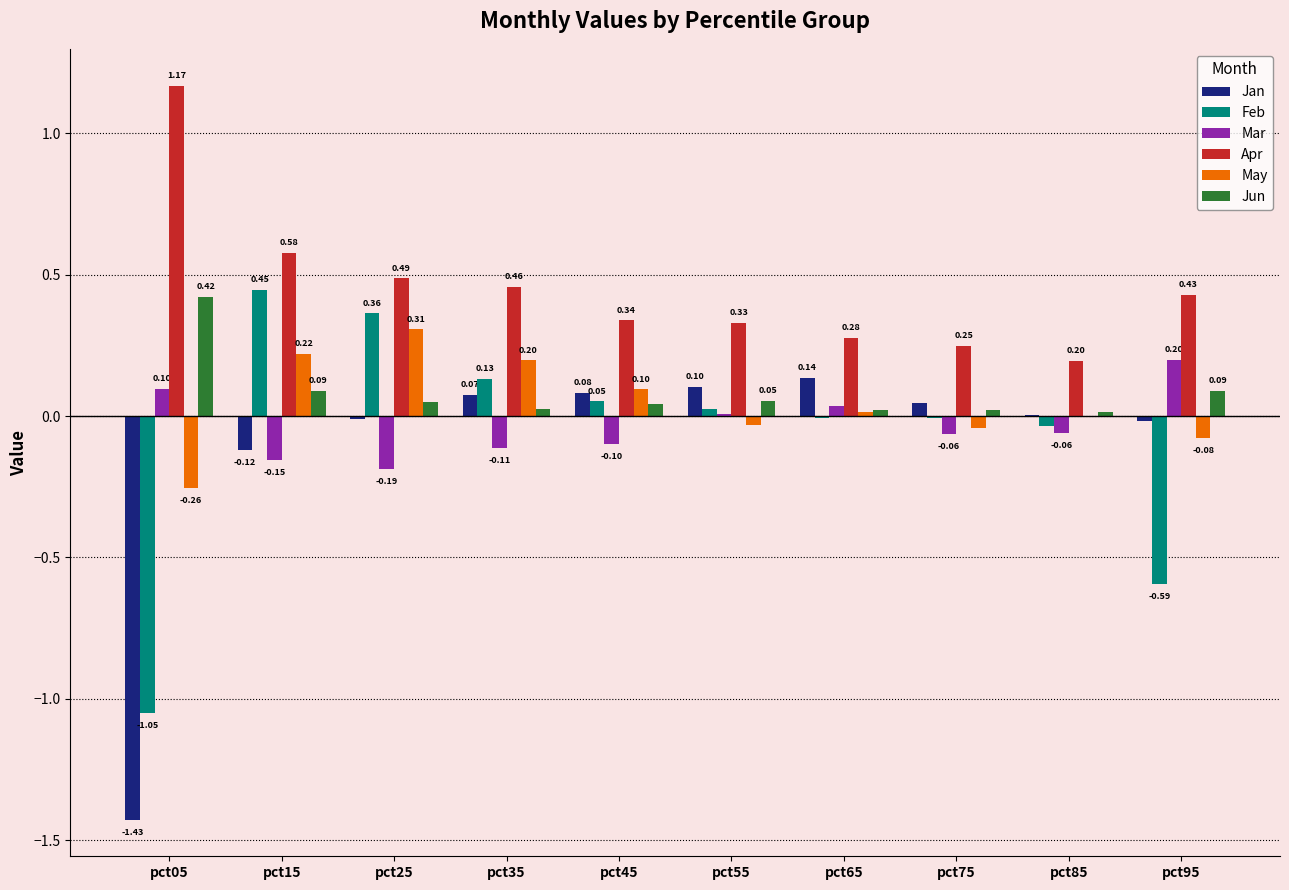

What is the sum of all Jun values?

0.8